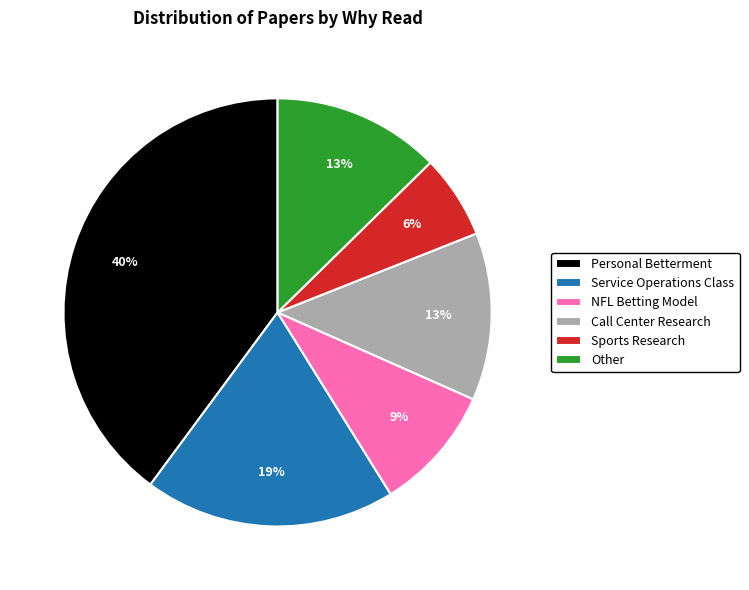

Does Call Center Research represent more than half of the total?

No